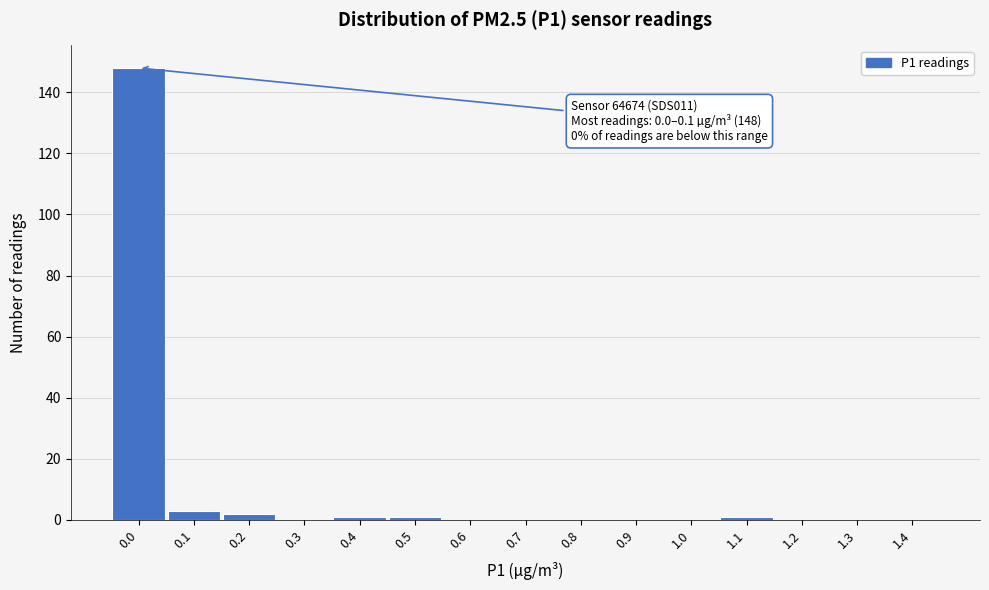

Reading right to left, extract all data points from this chart.

1.4=0	1.3=0	1.2=0	1.1=1	1.0=0	0.9=0	0.8=0	0.7=0	0.6=0	0.5=1	0.4=1	0.3=0	0.2=2	0.1=3	0.0=148